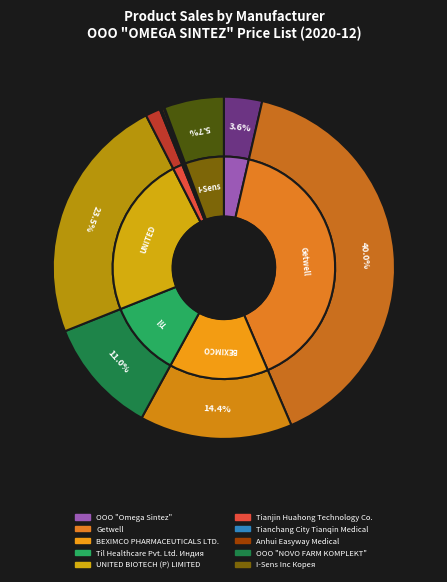

Which category has the biggest portion of the pie?

Getwell